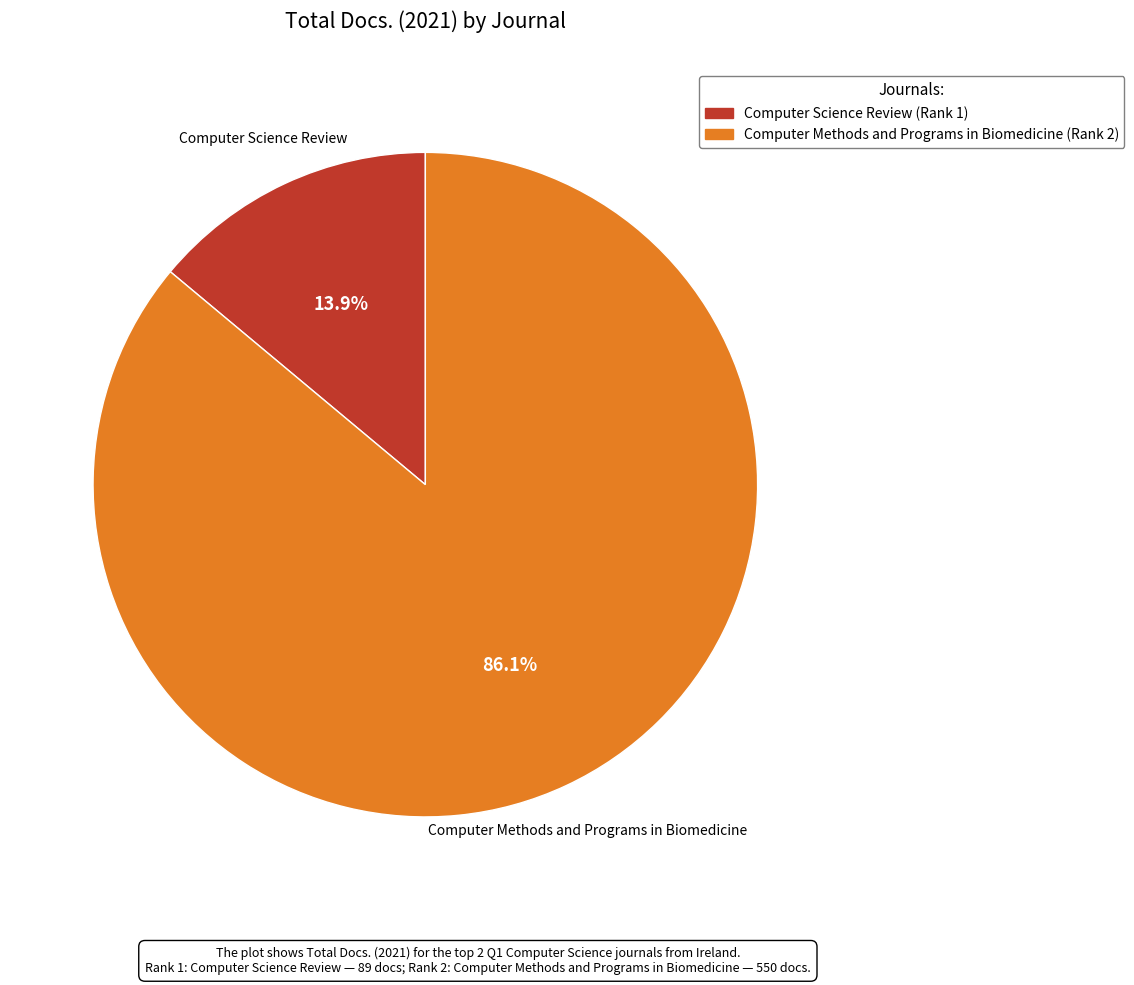

What percentage do Computer Methods and Programs in Biomedicine and Computer Science Review together represent?

100.0%